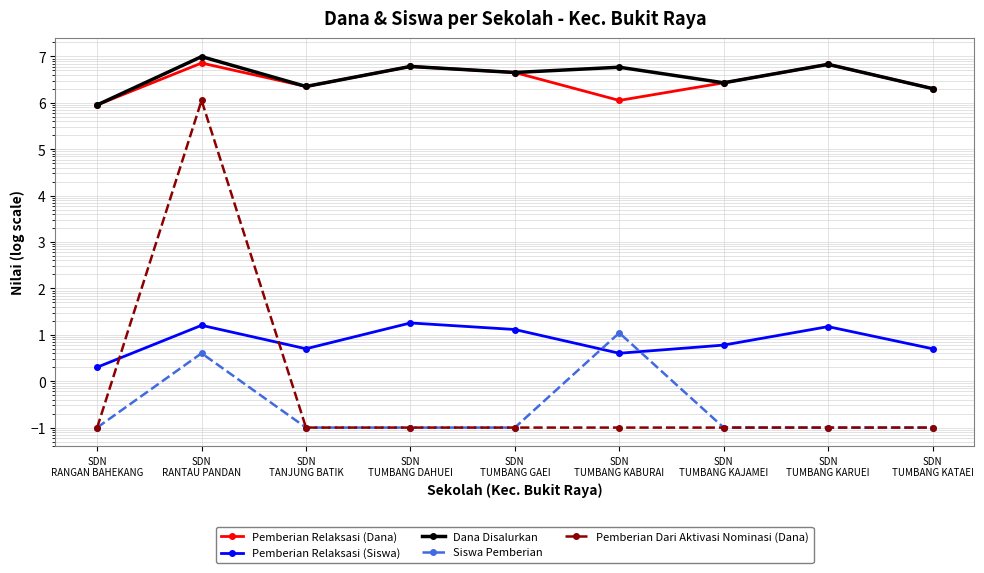

Is this an area chart (filled region under the line)?

No